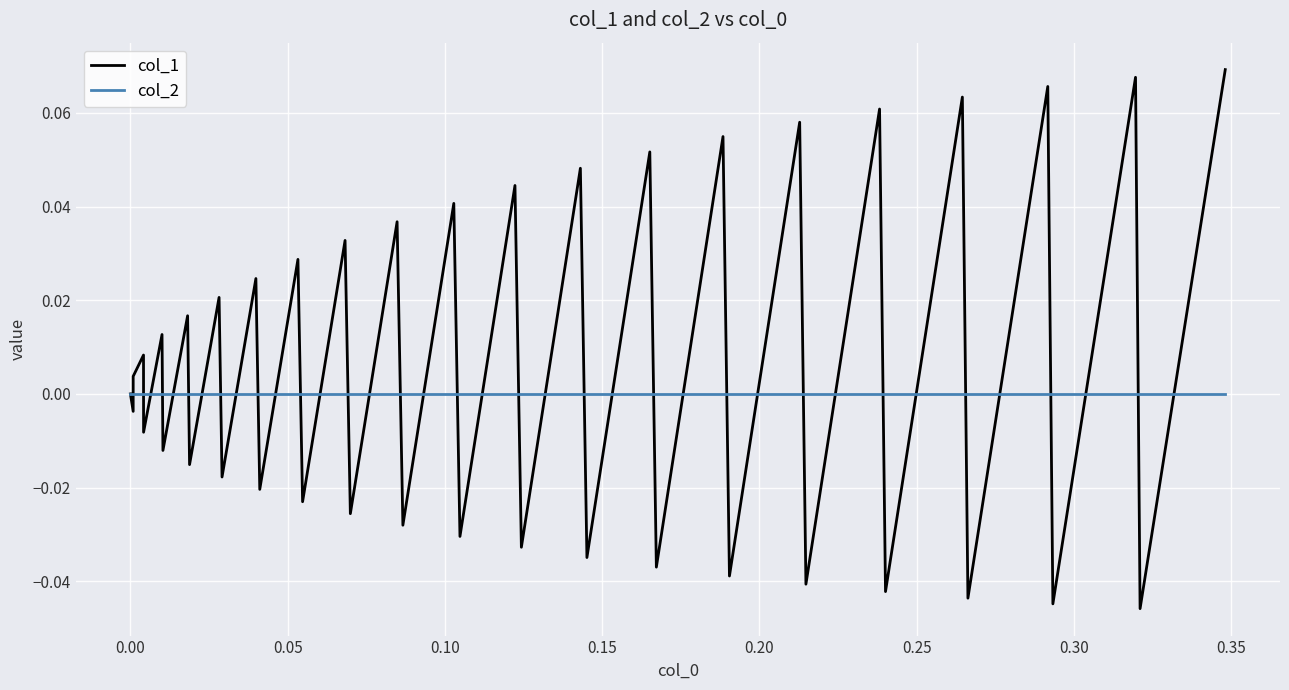

Which series has the widest spread of values?

col_1